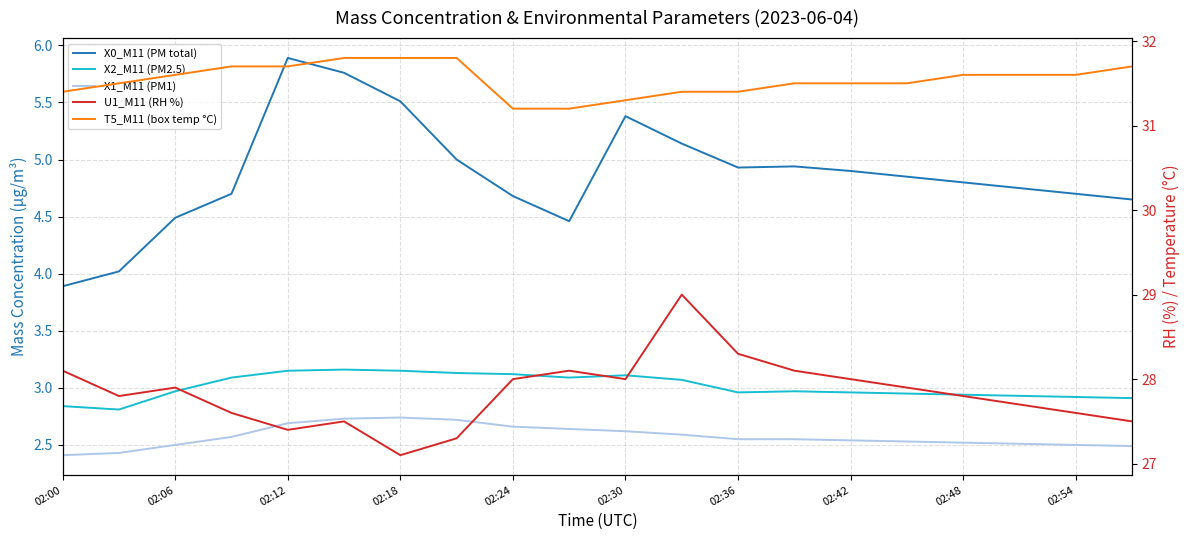

What is the spread (max minus min) of values at 02:30?

28.7